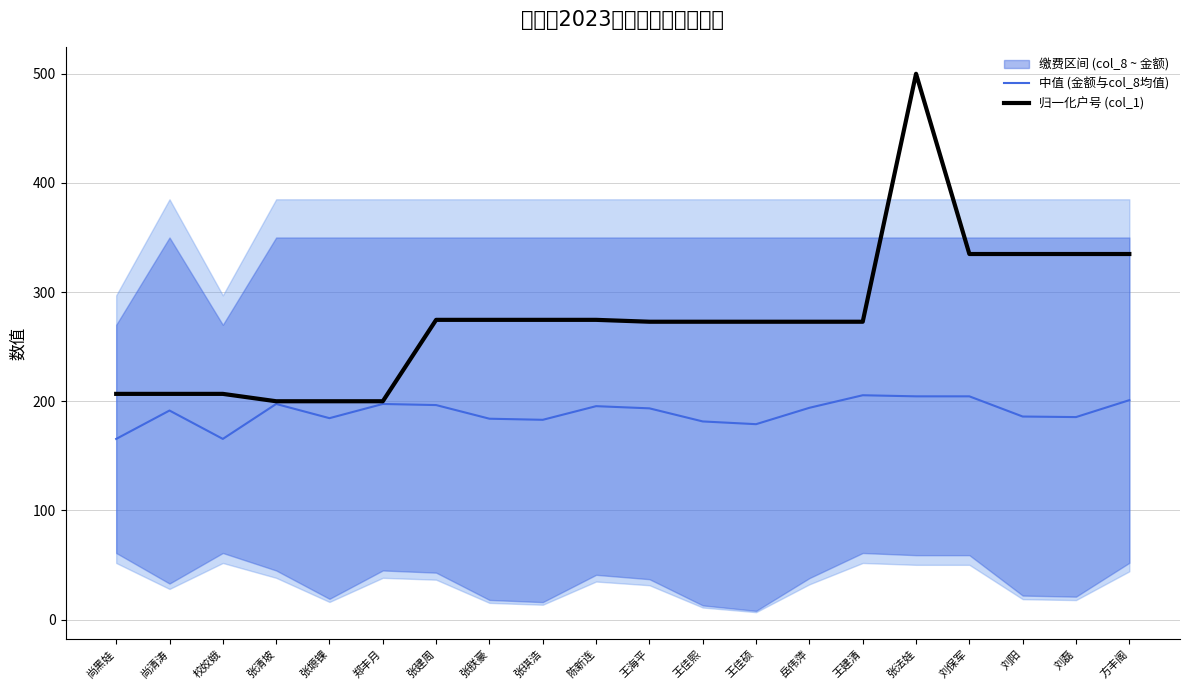

The 归一化户号 (col_1) series shows 334.9 at 刘磊. True or false?

True